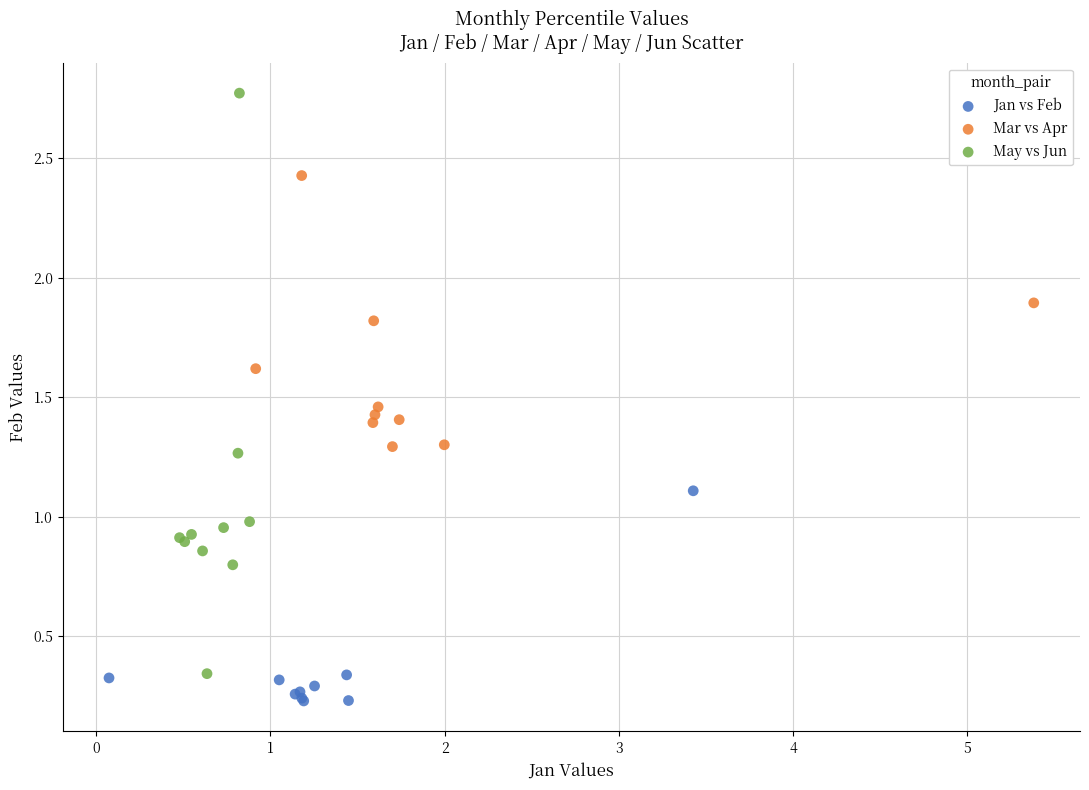

Which series reaches the minimum Y coordinate?

Jan vs Feb